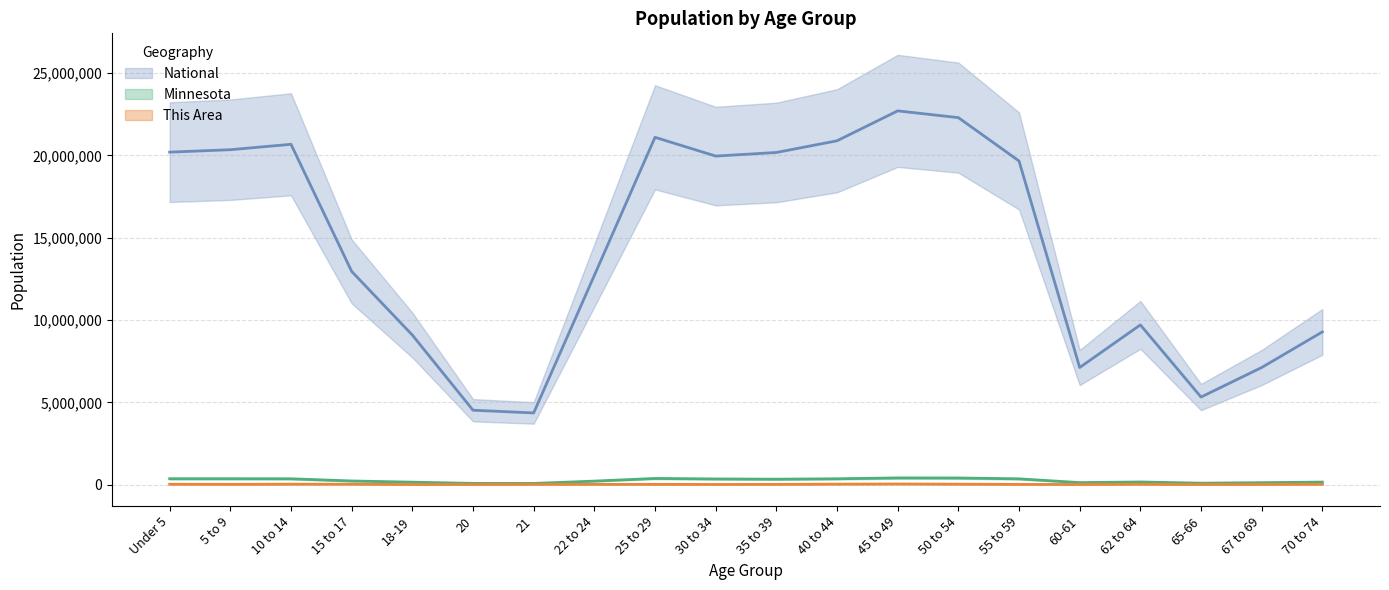

Reading right to left, what are all the values shown in this chart?

This Area: 19800	9000	5400	18000	7200	10800	25200	36000	27000	14400	9000	14400	14400	12600	5400	5400	23400	25200	14400	21600
Minnesota: 151857	116412	86158	159014	120761	349589	401695	406203	352904	328190	342900	372686	212325	70594	72732	147148	220681	352342	355536	355504
National: 9278166	7115361	5319902	9704197	7113727	19664805	22298125	22708591	20890964	20179642	19962099	21101849	12712576	4354294	4519129	9086089	12954254	20677194	20348657	20201362